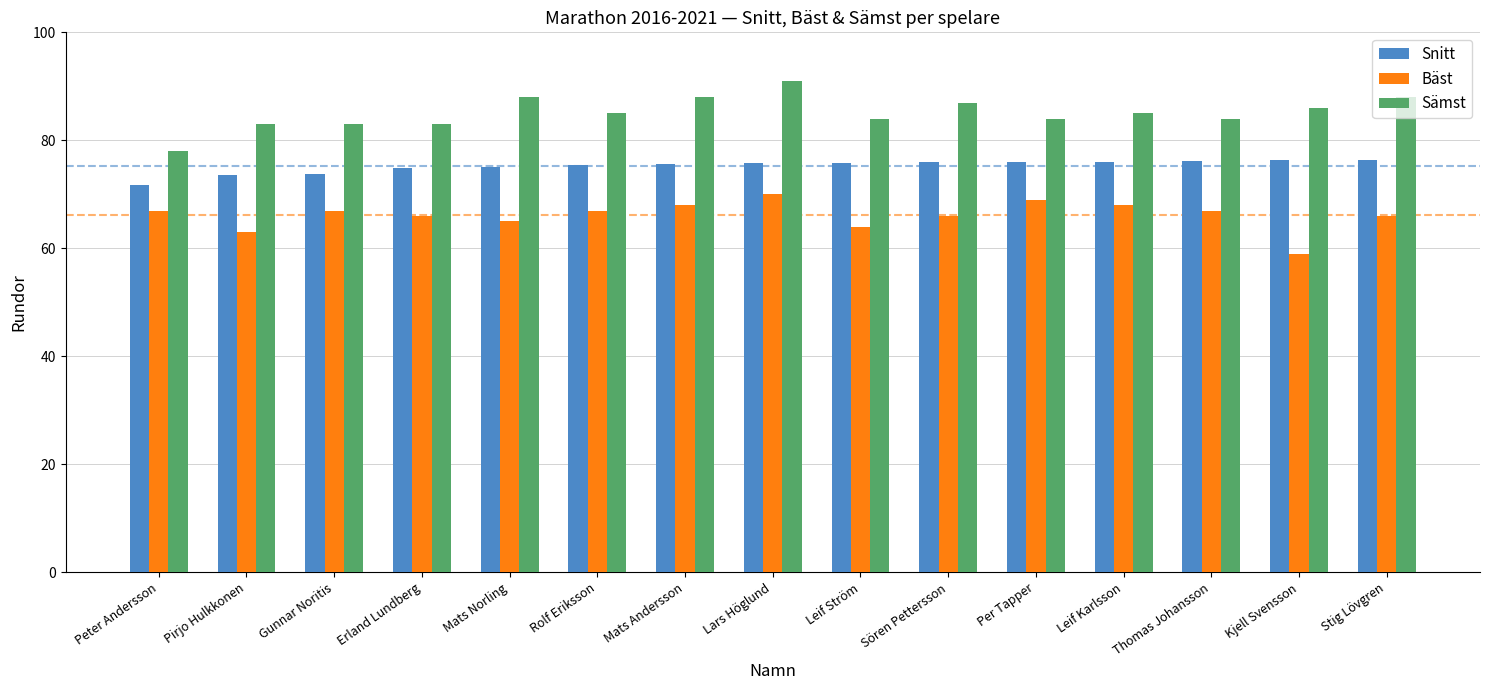

True or false: Sämst has a value of 125.6 at Stig Lövgren.

False